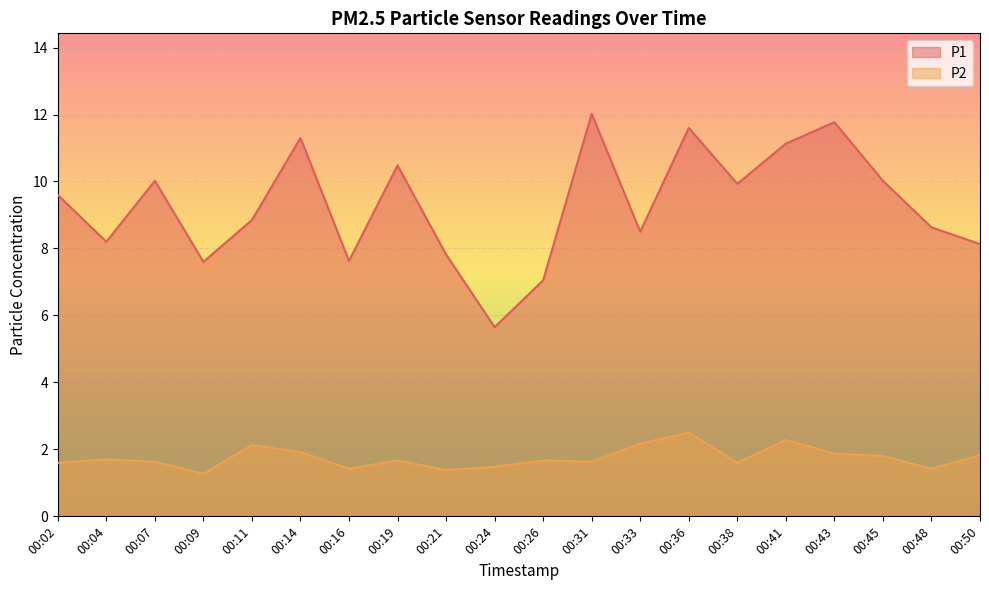

At which label does P2 reach its peak?

00:36